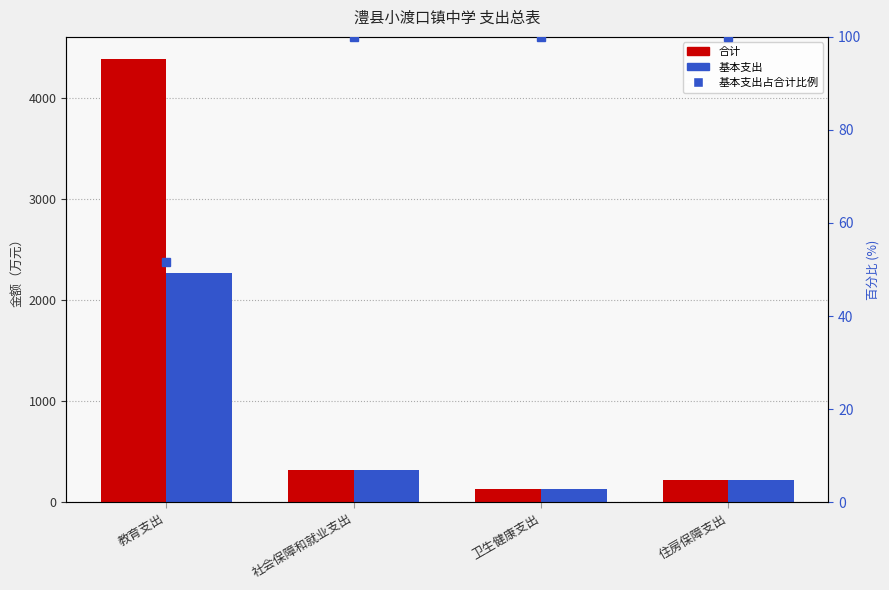

Is the value of 基本支出占比 at 社会保障和就业支出 greater than the value of 合计 at 社会保障和就业支出?

No